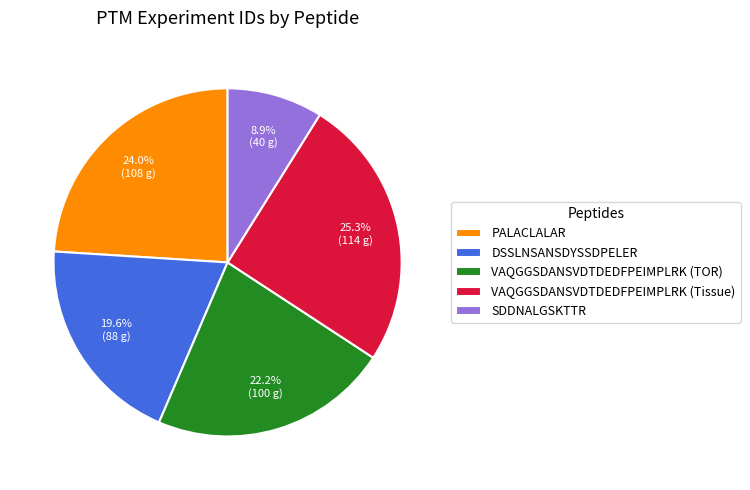

True or false: VAQGGSDANSVDTDEDFPEIMPLRK (TOR) accounts for 22% of the total.

True